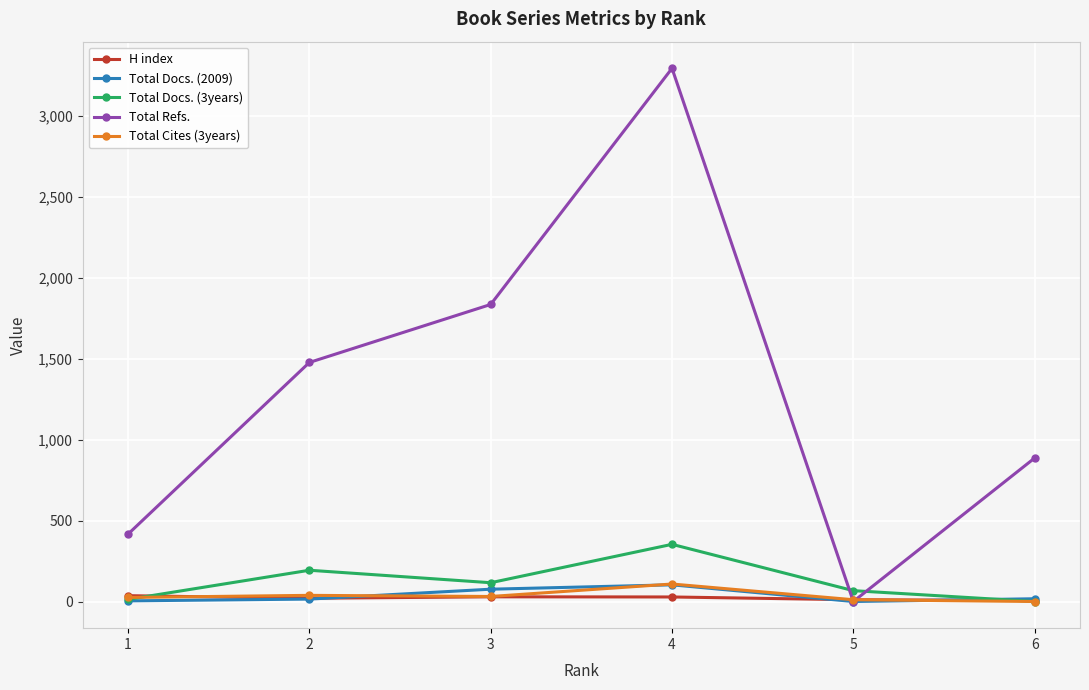

True or false: Total Refs. has a value of 679 at 1.

False